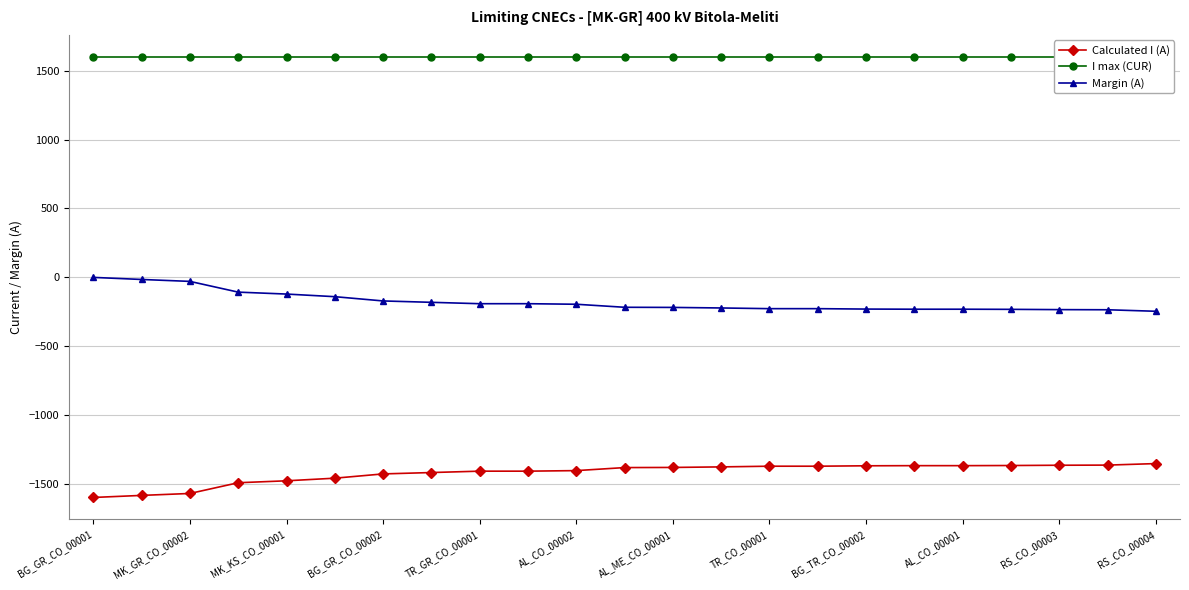

Does the chart have visible grid lines?

Yes